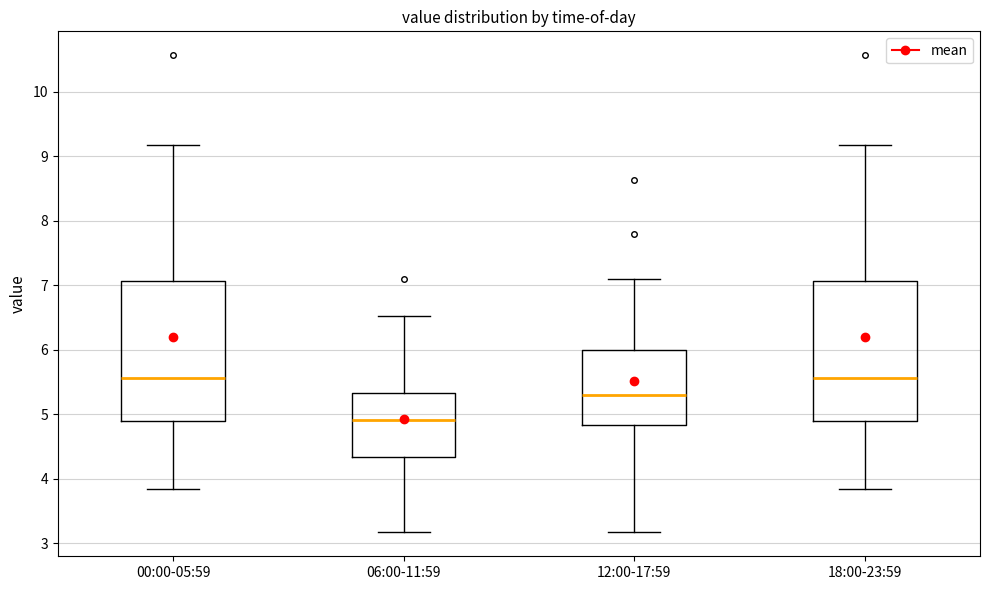

Which box has the lowest median line?

06:00-11:59